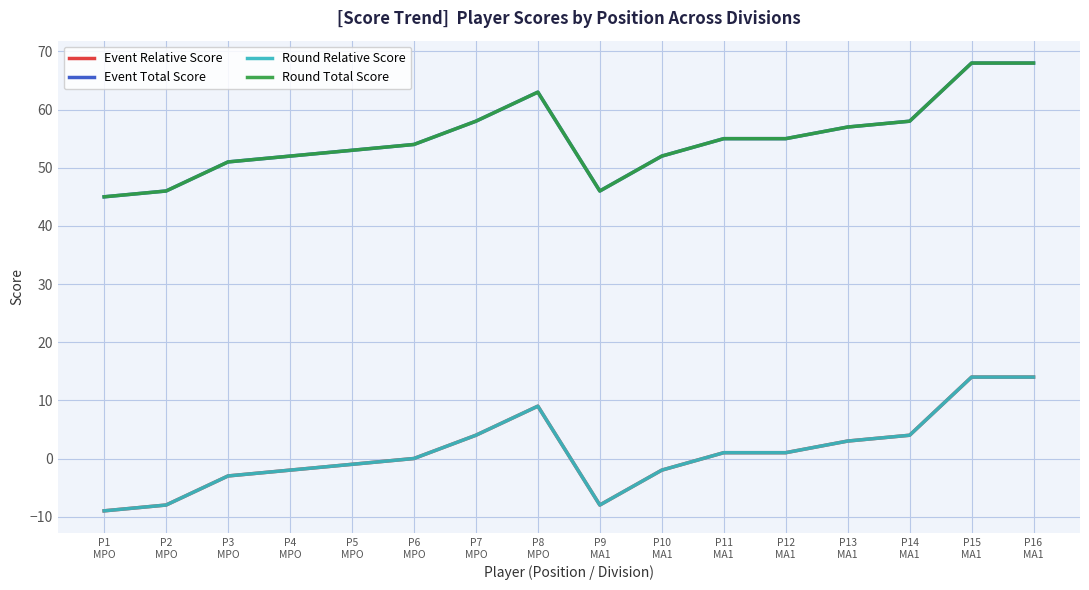

The Round Total Score series shows 33 at P12
MA1. True or false?

False